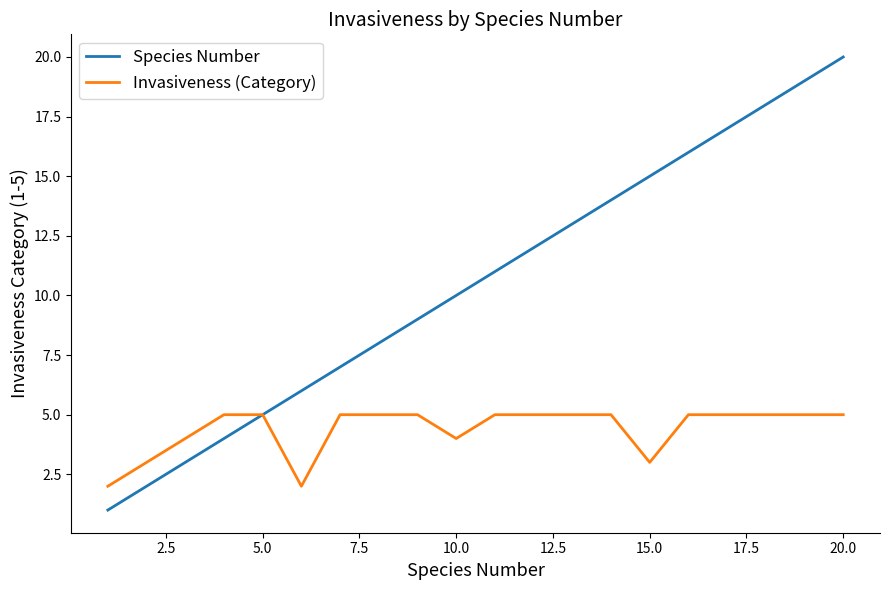

Which series has the largest total across all categories?

Species Number